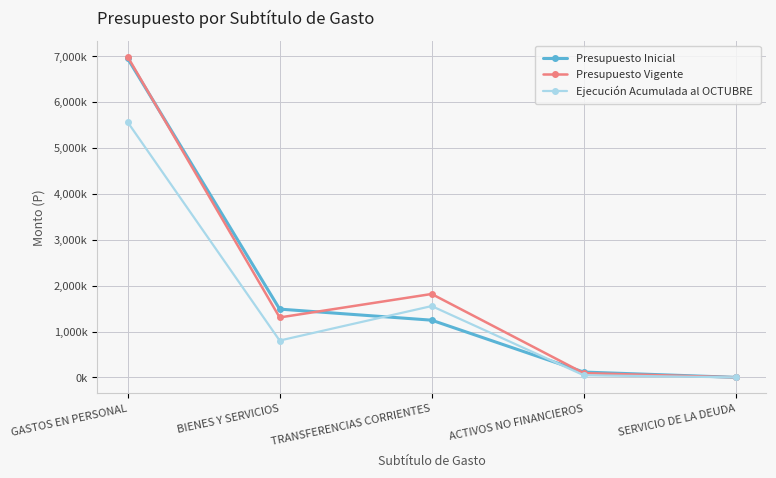

What is the label of the 1st point from the left?

GASTOS EN PERSONAL